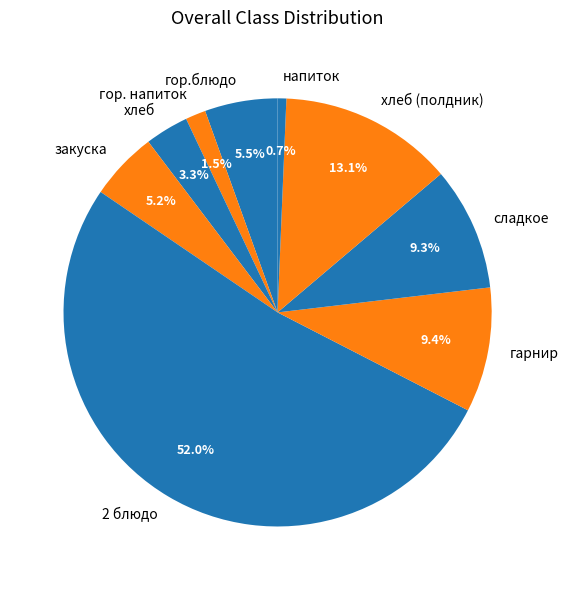

Count the number of slices in the pie.

9